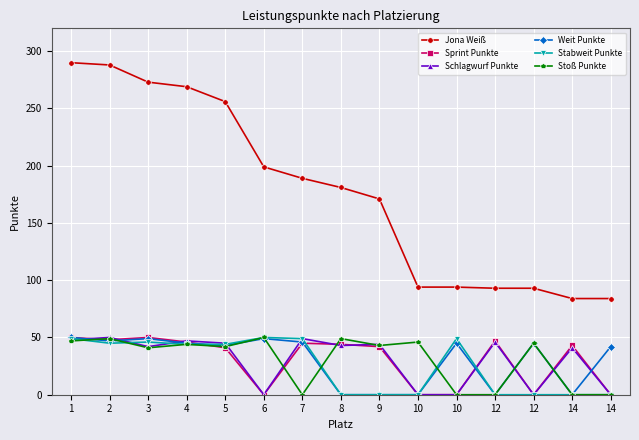

Is this an area chart (filled region under the line)?

No